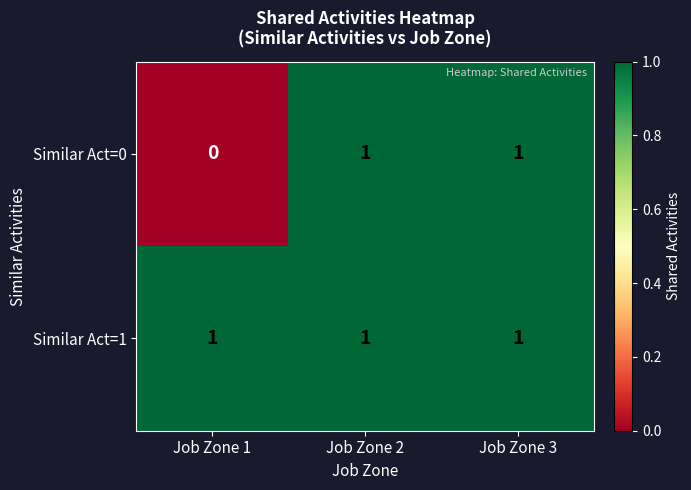

The value of Similar Act=0 at Job Zone 3 is 0. True or false?

False